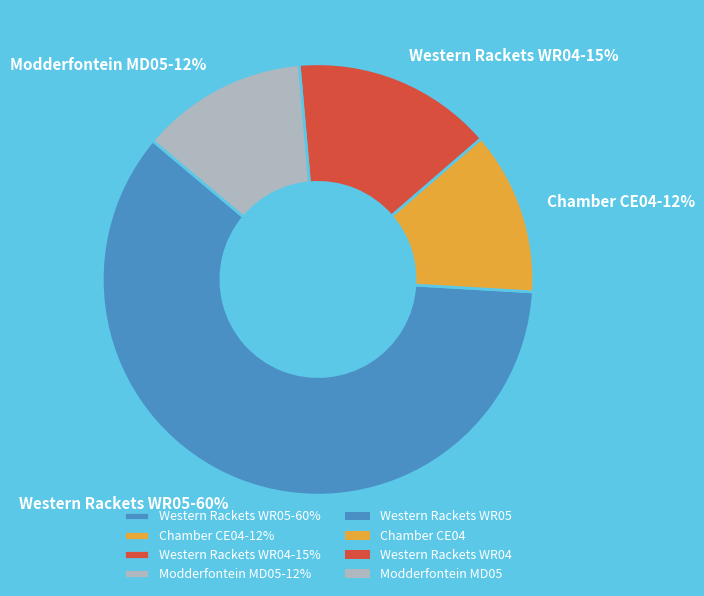

Combined, do Western Rackets WR05-60% and Modderfontein MD05-12% account for over 50%?

Yes